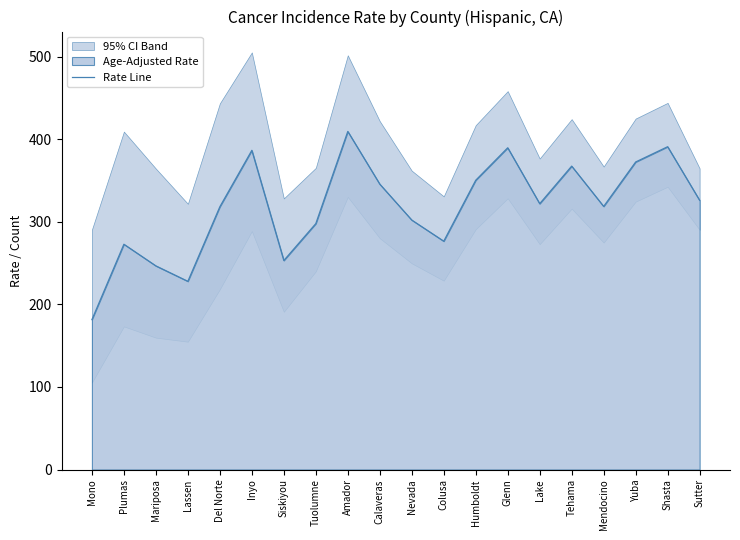

Approximately how many times larger is the value at Humboldt compared to Tuolumne?

1.2